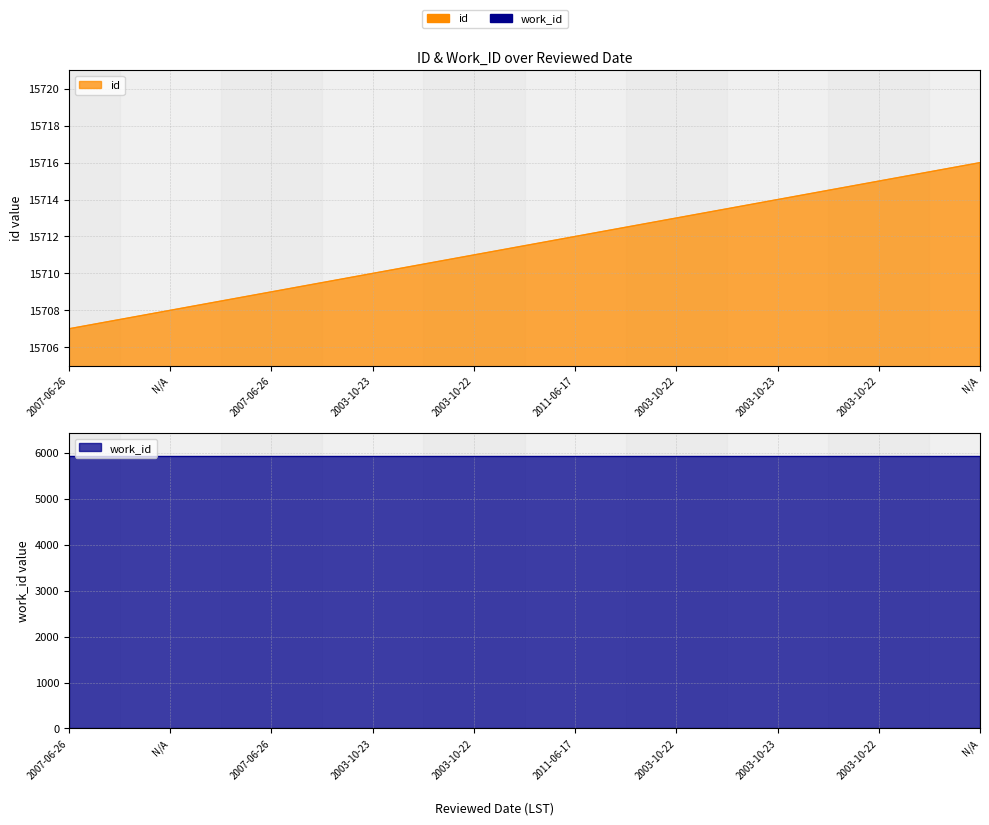

What is the difference between the maximum and second lowest values?

8